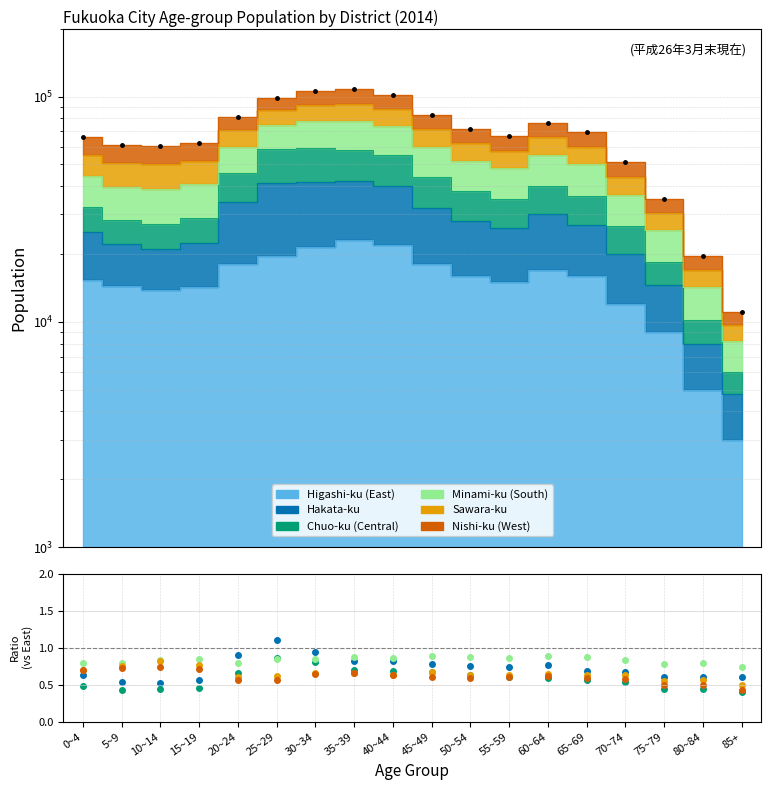

At which category does Chuo-ku (Central) reach its first local peak?

25~29